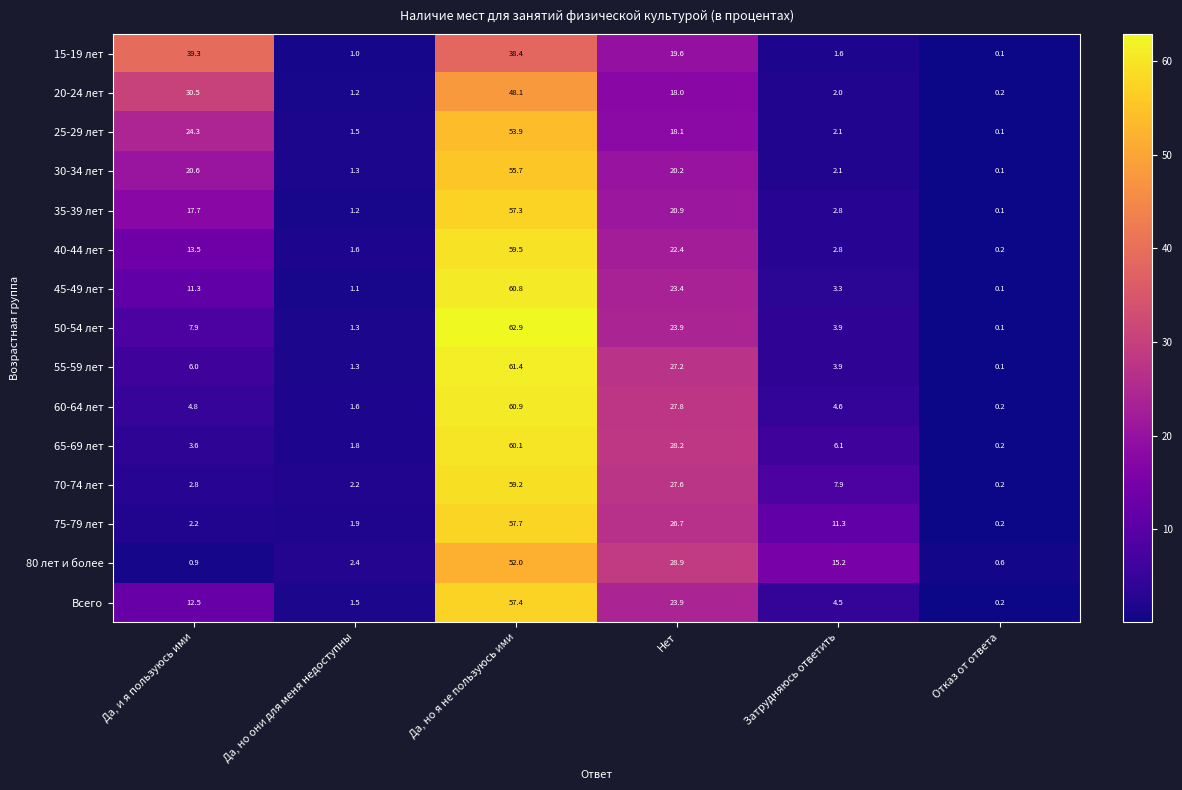

At which label is Всего closest to 28?

Нет